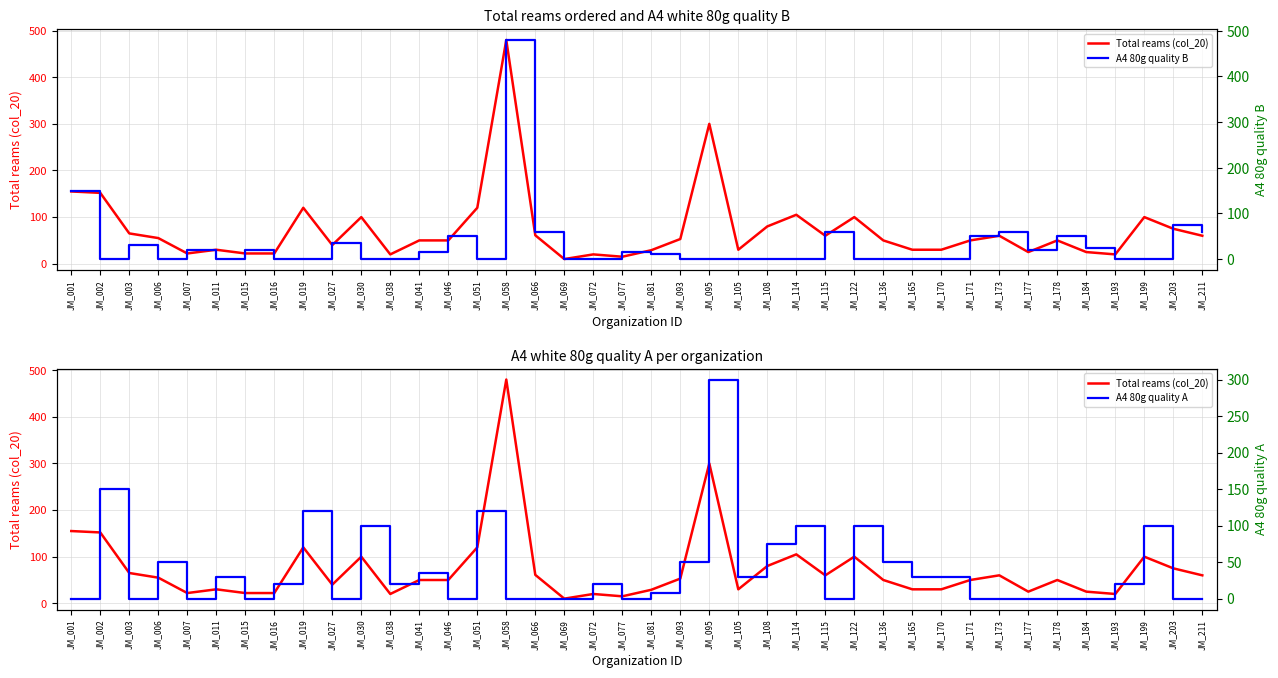

What is the maximum value for A4 80g quality B?

480